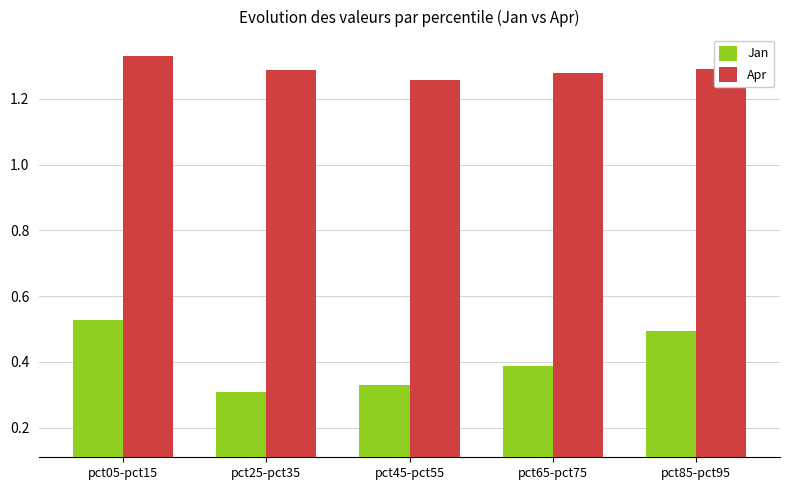

True or false: Apr has a value of 1.3 at pct05-pct15.

True